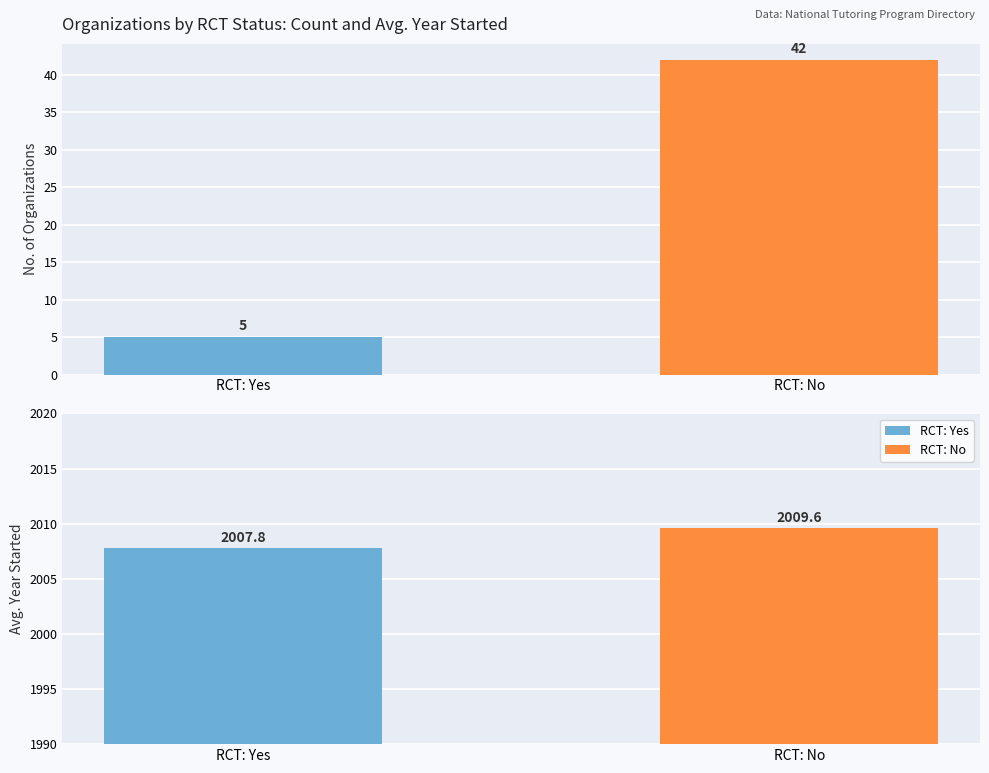

At which category is the sum across all series the highest?

RCT: No